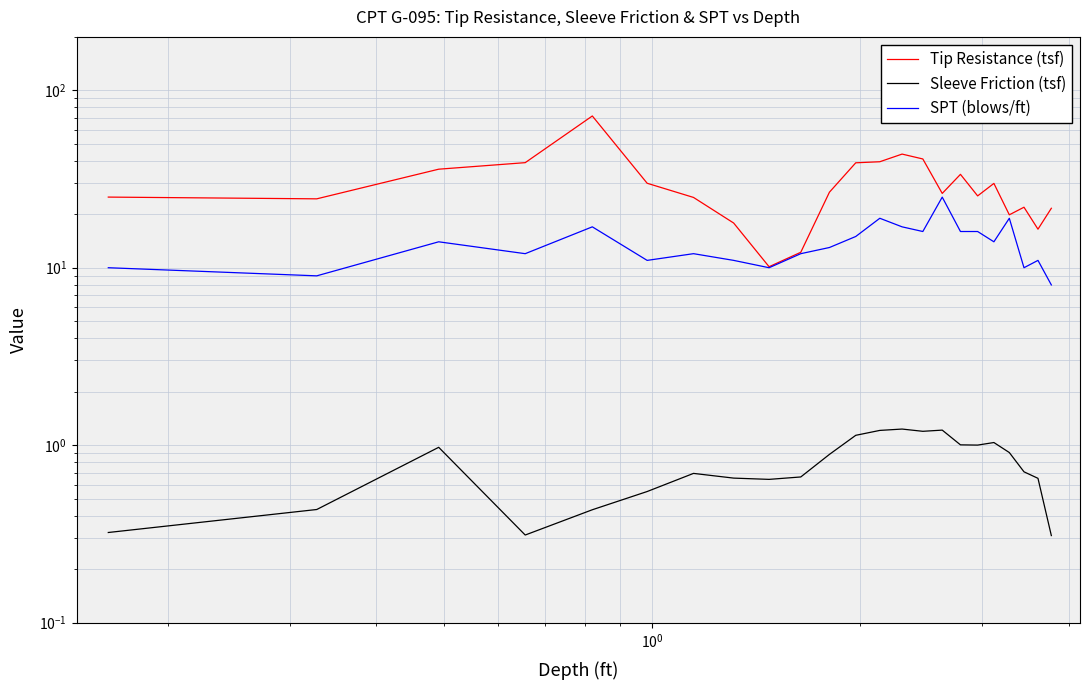

What is the difference between the maximum and second lowest values in the Sleeve Friction (tsf) series?

0.9